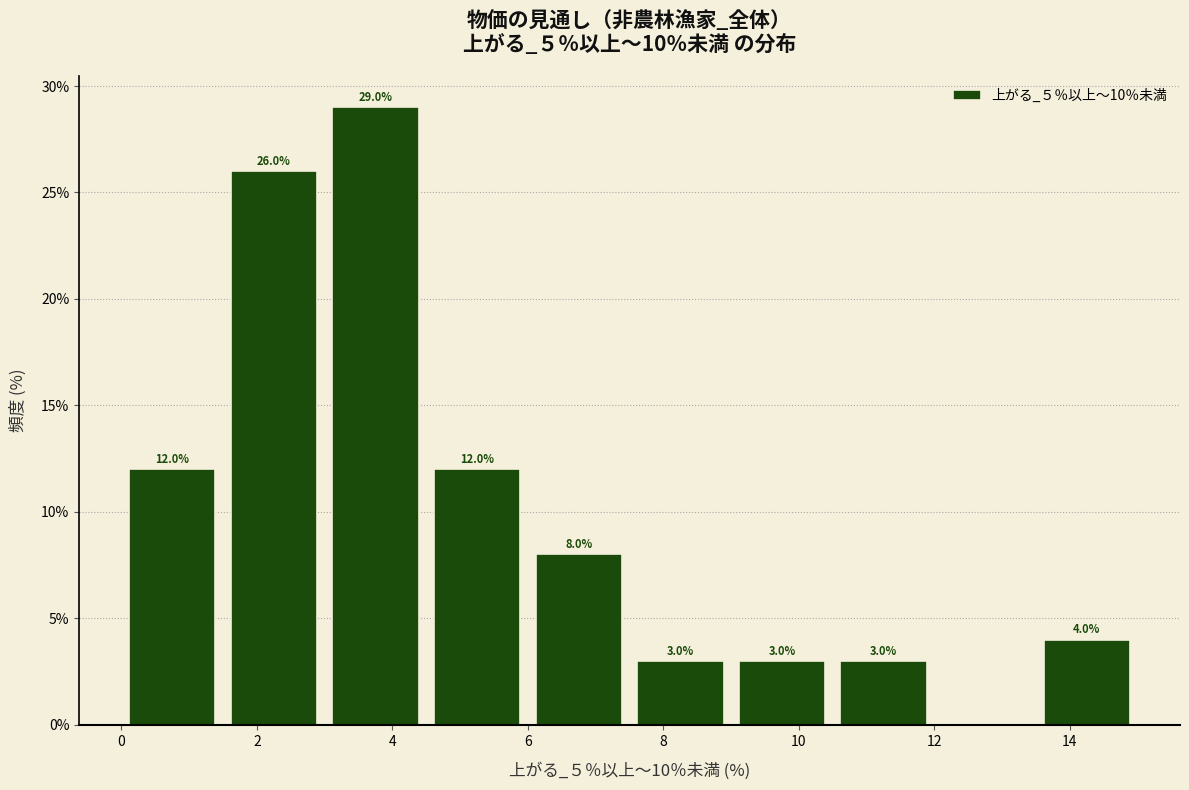

Which range on the x-axis has the tallest bar?

3.0 to 4.5